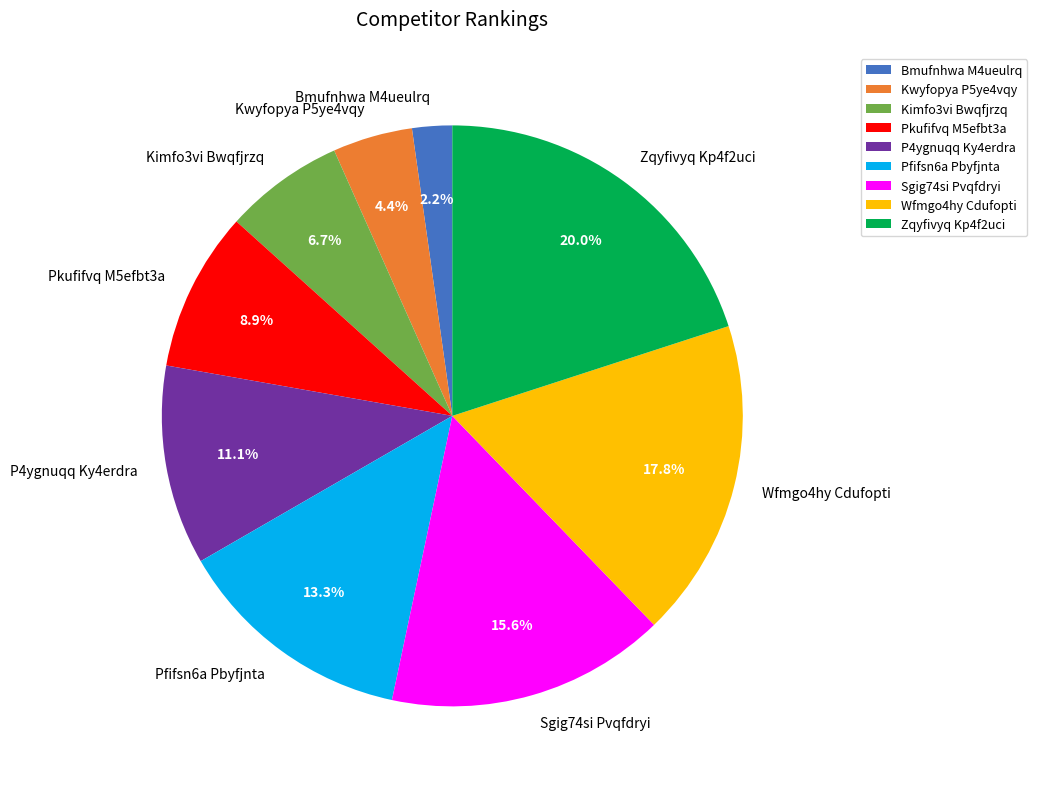

To the nearest percent, what is the difference between the largest and smallest slice percentages?

18%